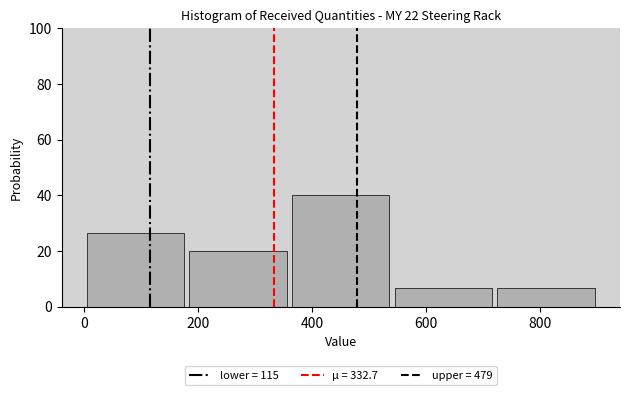

Over which range of the x-axis is the bar tallest?

360 to 540